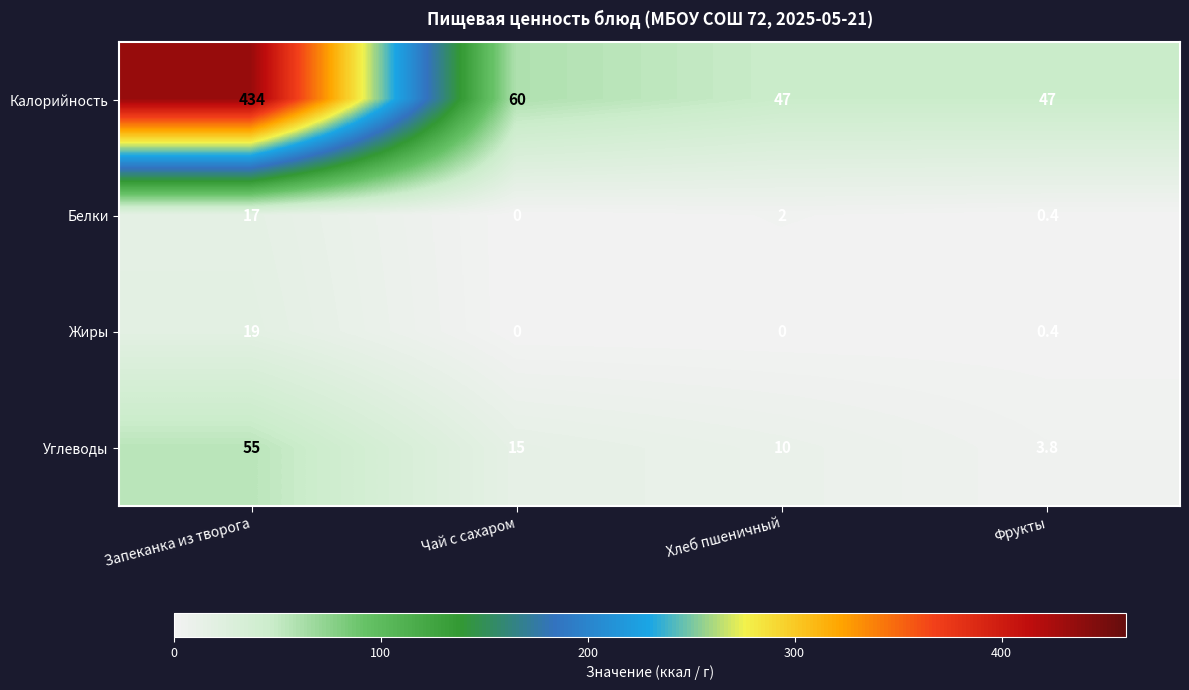

Is it true that Углеводы equals 15.0 at Чай с сахаром?

True